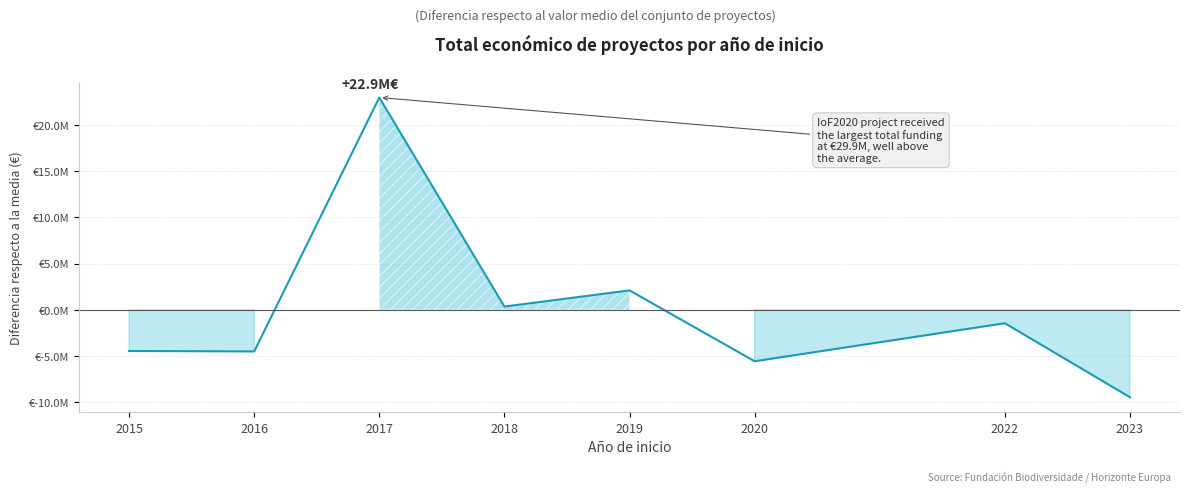

Count the number of categories in the chart.

8